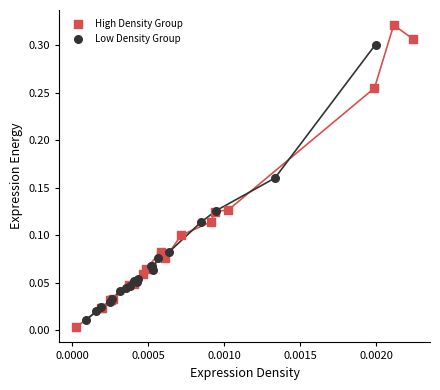

Which series has the largest Y range (max minus min)?

High Density Group